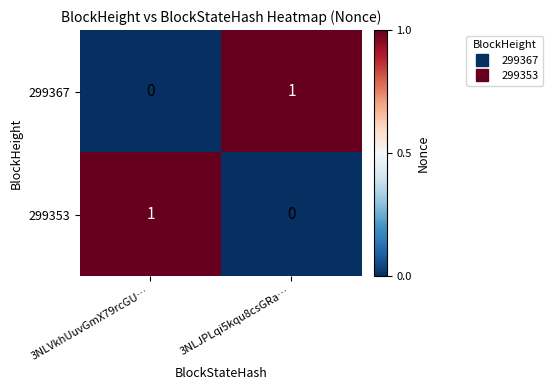

True or false: 299353 has a value of 0 at 3NLJPLqi5kqu8csGRa….

True